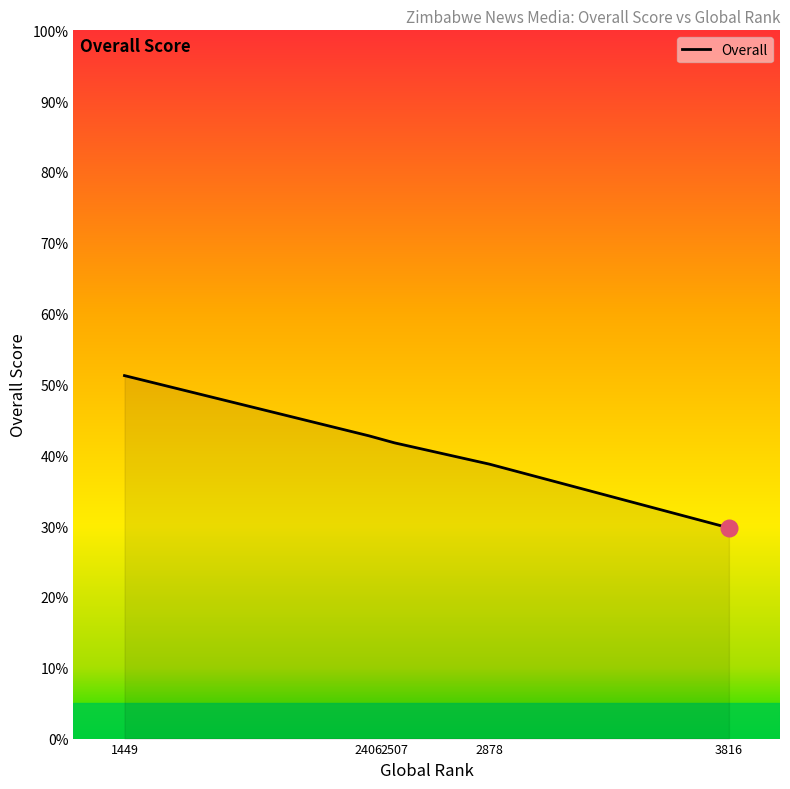

How many values are below 41?

2